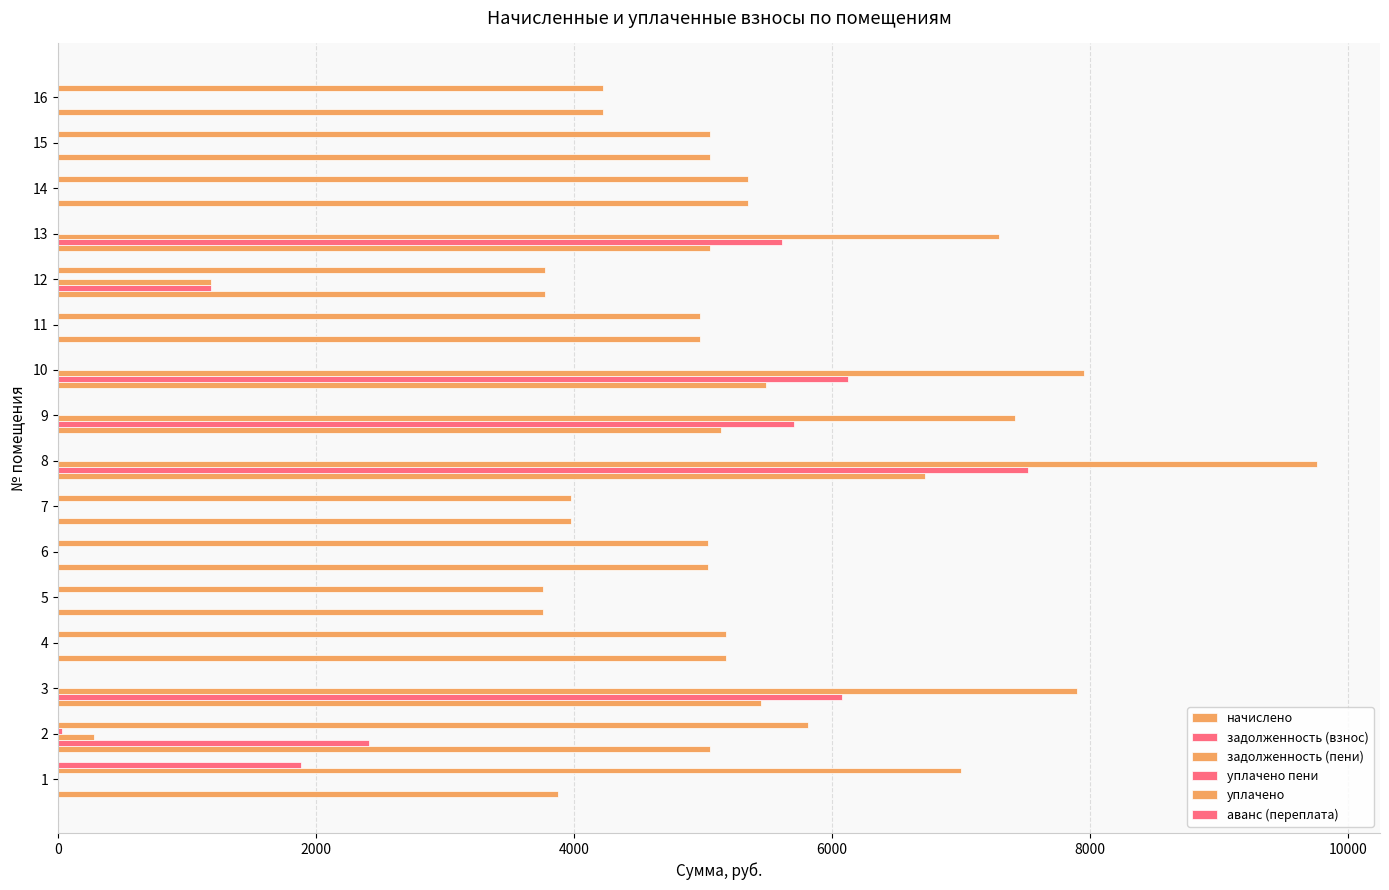

Reading left to right, transcribe all the data shown in this chart.

начислено: 3875.0	5055.0	5452.4	5179.1	3763.3	5042.5	3974.4	6719.2	5141.9	5489.6	4980.4	3775.7	5054.9	5353.0	5054.9	4222.8
задолженность (взнос): 0.0	2411.9	6079.2	0.0	0.0	0.0	0.0	7519.9	5706.2	6120.8	0.0	1188.1	5609.8	0.0	0.0	0.0
задолженность (пени): 0.0	280.8	7896.7	0.0	0.0	0.0	0.0	9759.6	7420.2	7950.6	0.0	1188.1	7294.7	0.0	0.0	0.0
уплачено пени: 0.0	29.2	0.0	0.0	0.0	0.0	0.0	0.0	0.0	0.0	0.0	0.0	0.0	0.0	0.0	0.0
уплачено: 7000.0	5816.1	0.0	5179.1	3763.3	5042.5	3974.4	0.0	0.0	0.0	4980.4	3775.7	0.0	5353.0	5054.9	4222.8
аванс (переплата): 1888.0	0.0	0.0	0.0	0.0	0.0	0.0	0.0	0.0	0.0	0.0	0.0	0.0	0.0	0.0	0.0